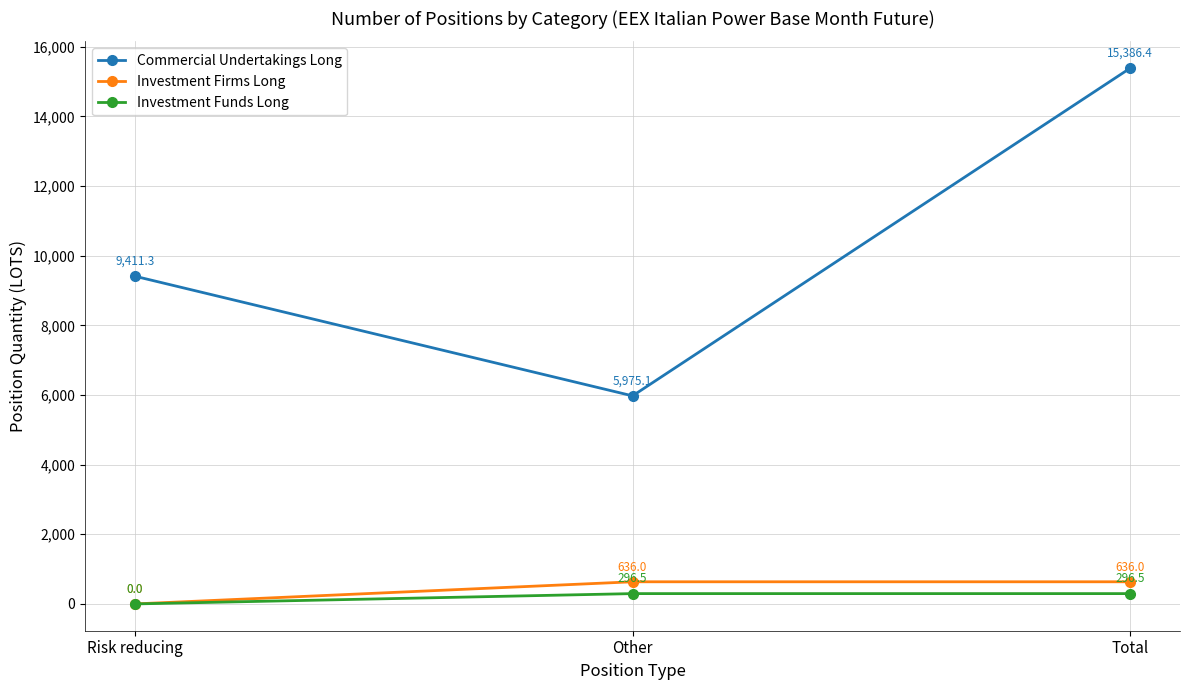

Is the value of Investment Firms Long at Other greater than the value of Commercial Undertakings Long at Other?

No